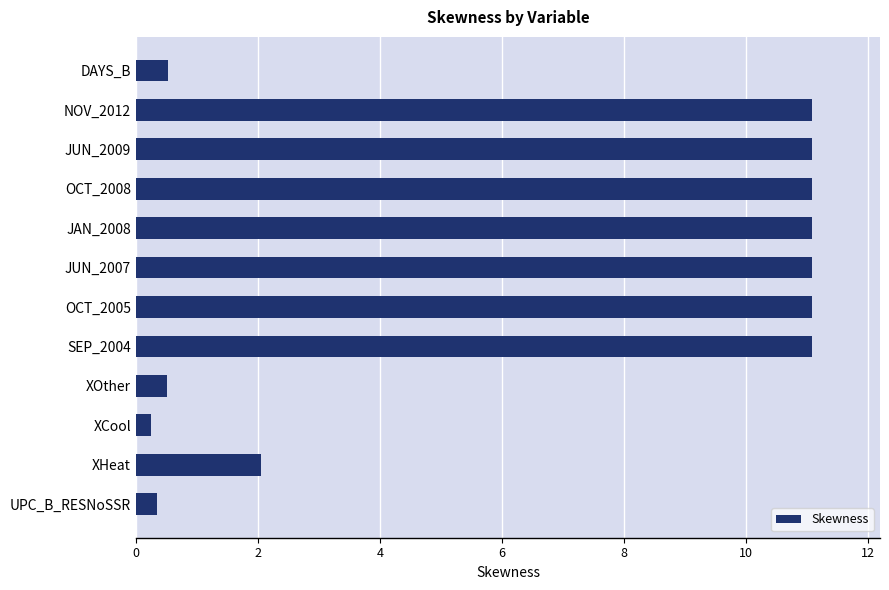

How many bars are there in total?

12